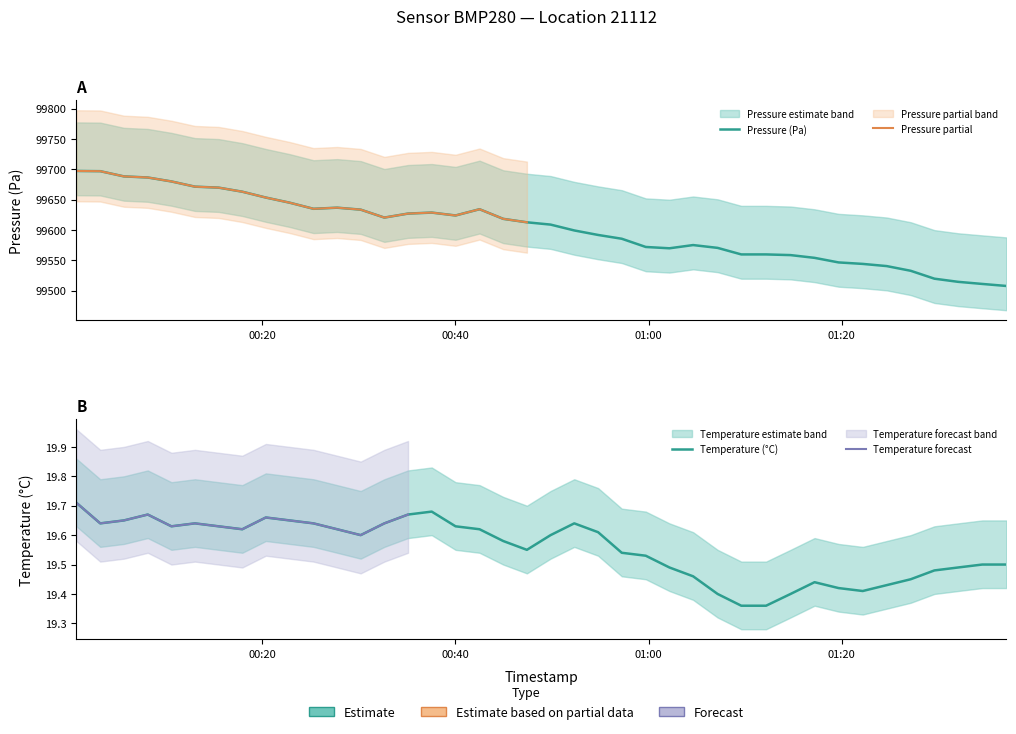

True or false: pressure and temperature intersect in this chart.

False